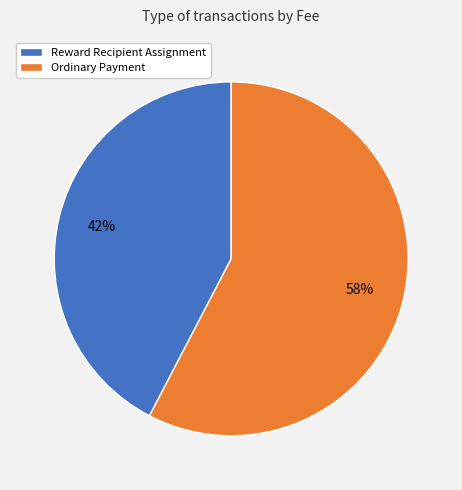

How many slices are in this pie chart?

2